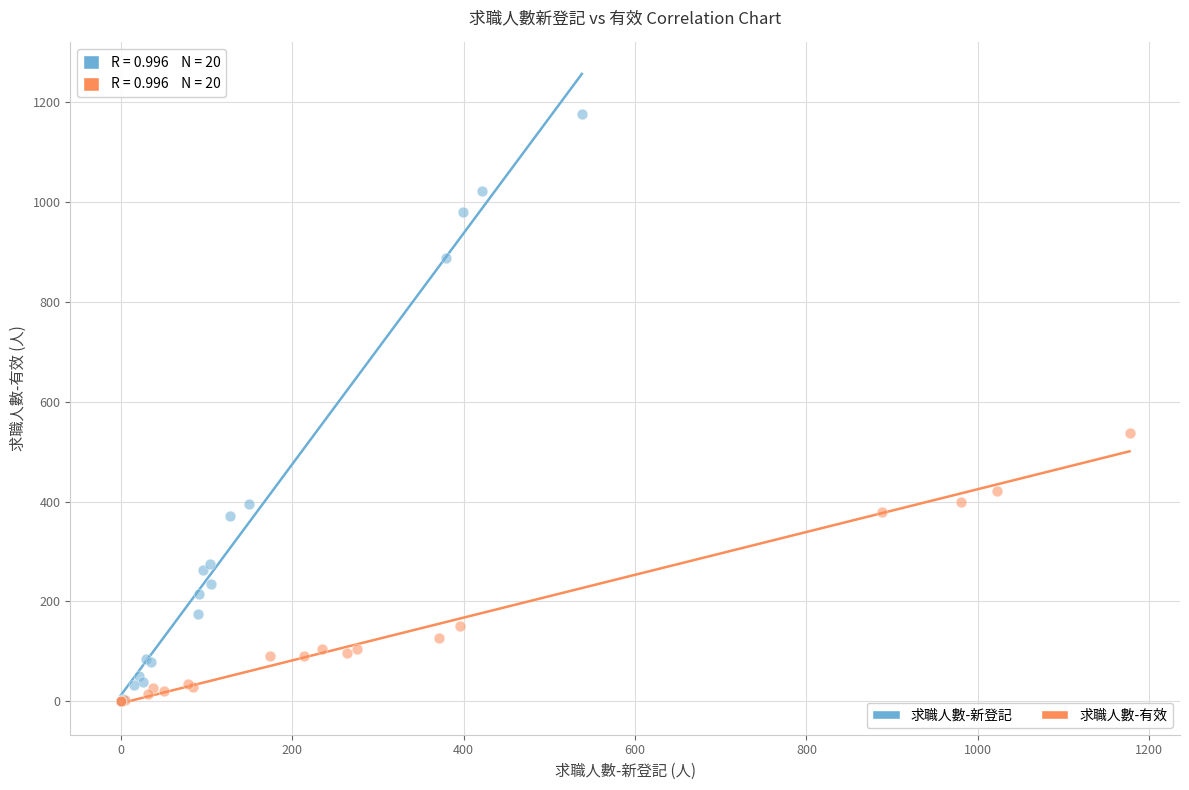

Which series contains the highest Y value?

求職人數-新登記